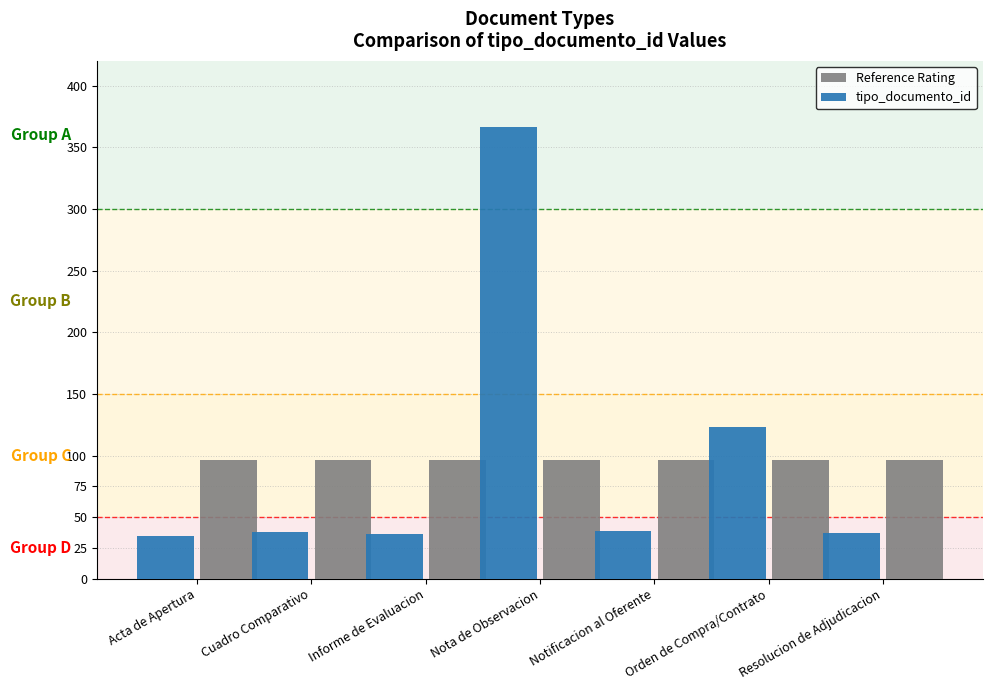

True or false: Reference Rating has a value of 31 at Resolucion de Adjudicacion.

False